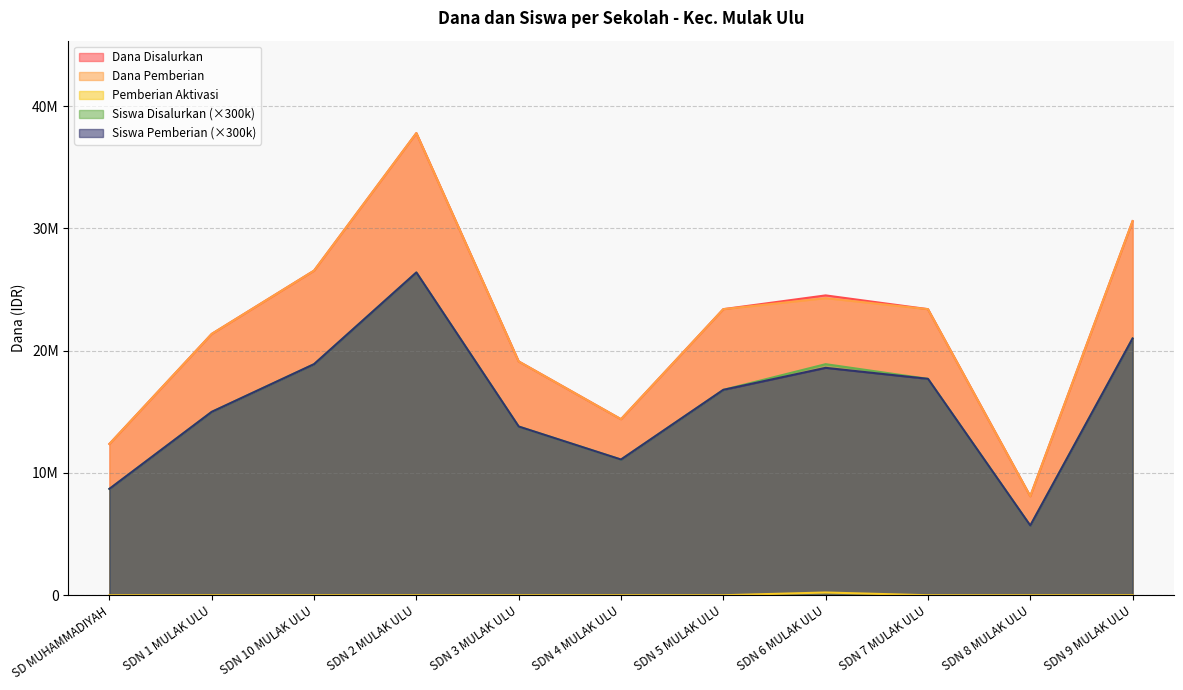

True or false: Siswa Disalurkan and Siswa Pemberian intersect in this chart.

False